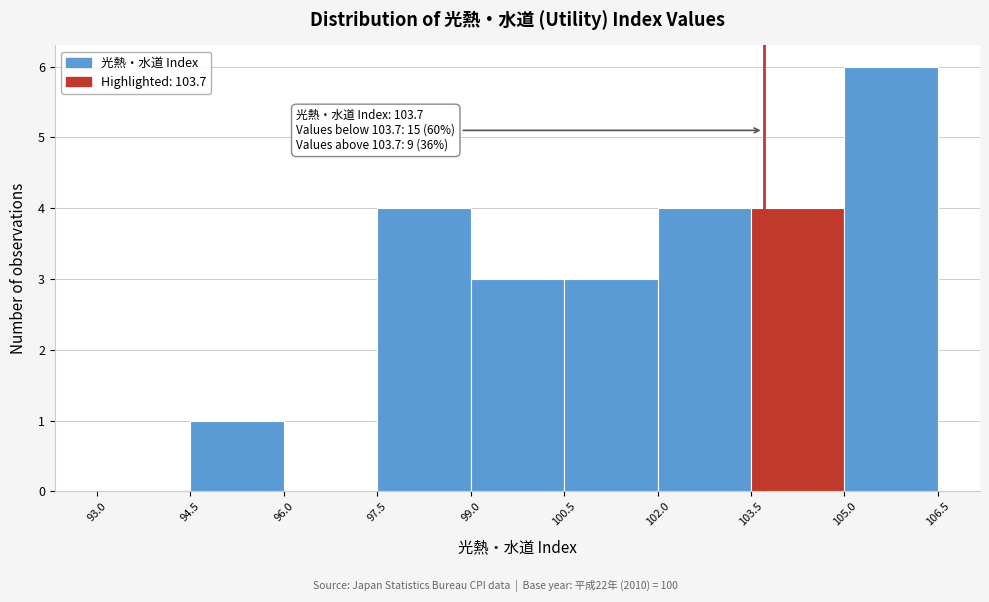

Over which range of the x-axis is the bar tallest?

105.0 to 106.5